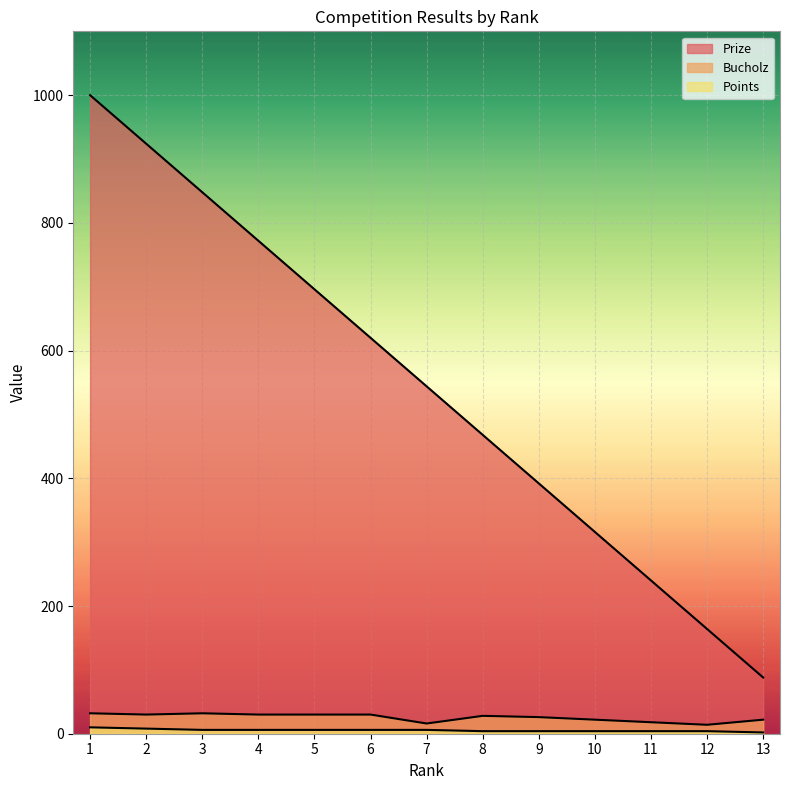

True or false: Points has more than 0 interior local peaks.

False